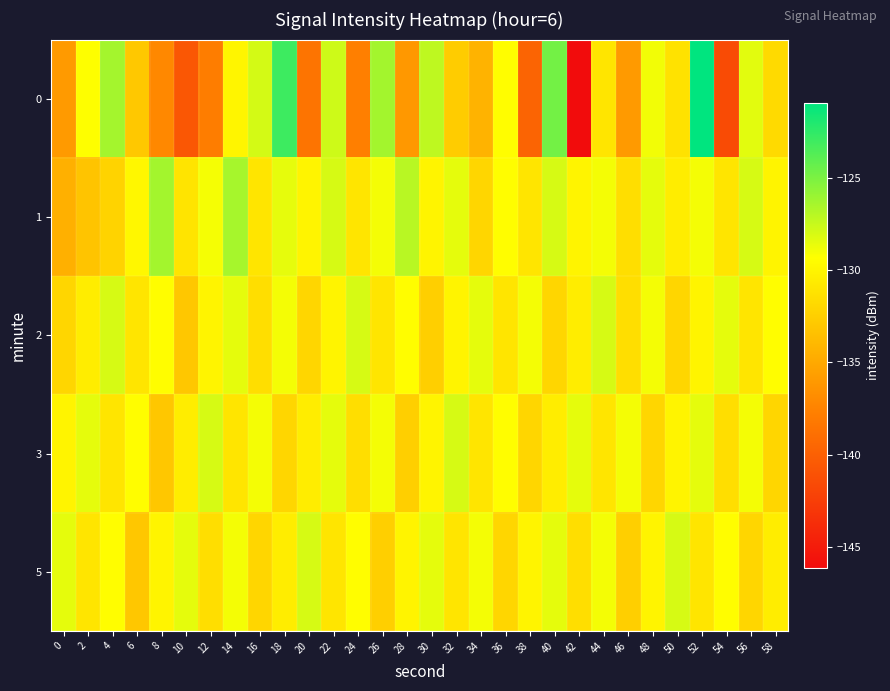

Which series has the largest total across all categories?

1